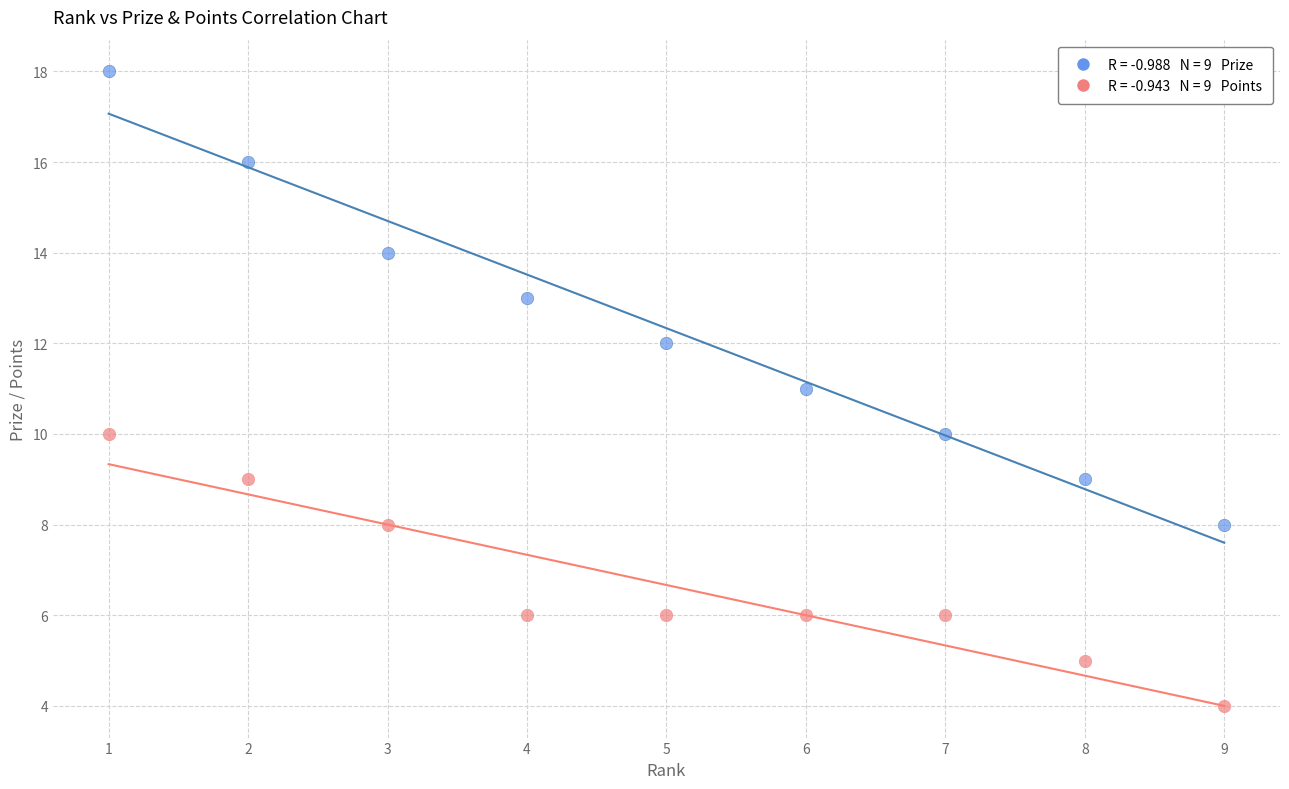

Across all data points, what is the range of X values (max minus min)?

8